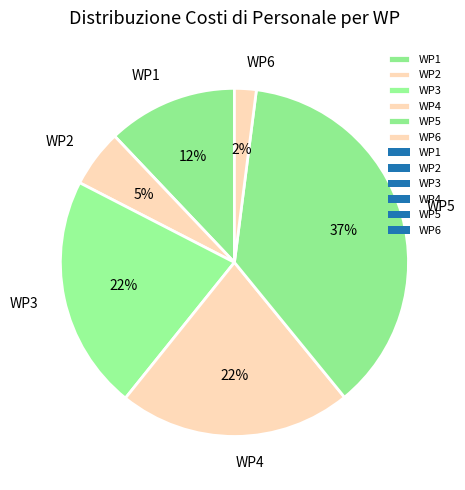

Do WP3 and WP1 together represent more than half of the pie?

No